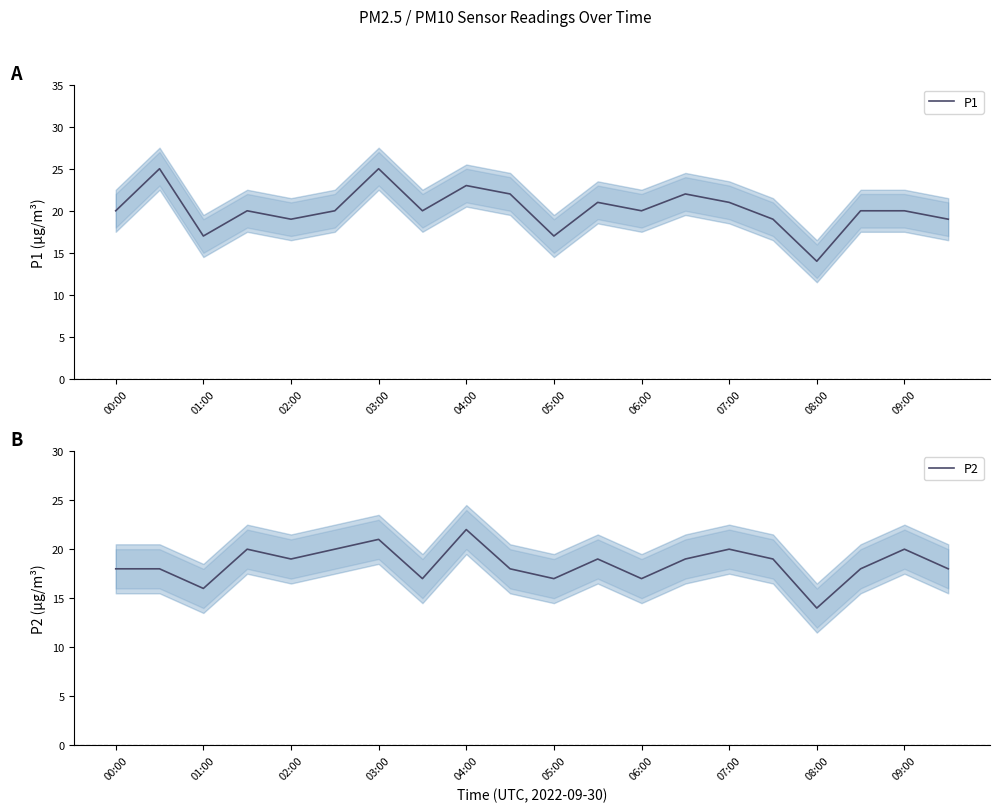

True or false: P1 and P2 cross at least once.

False